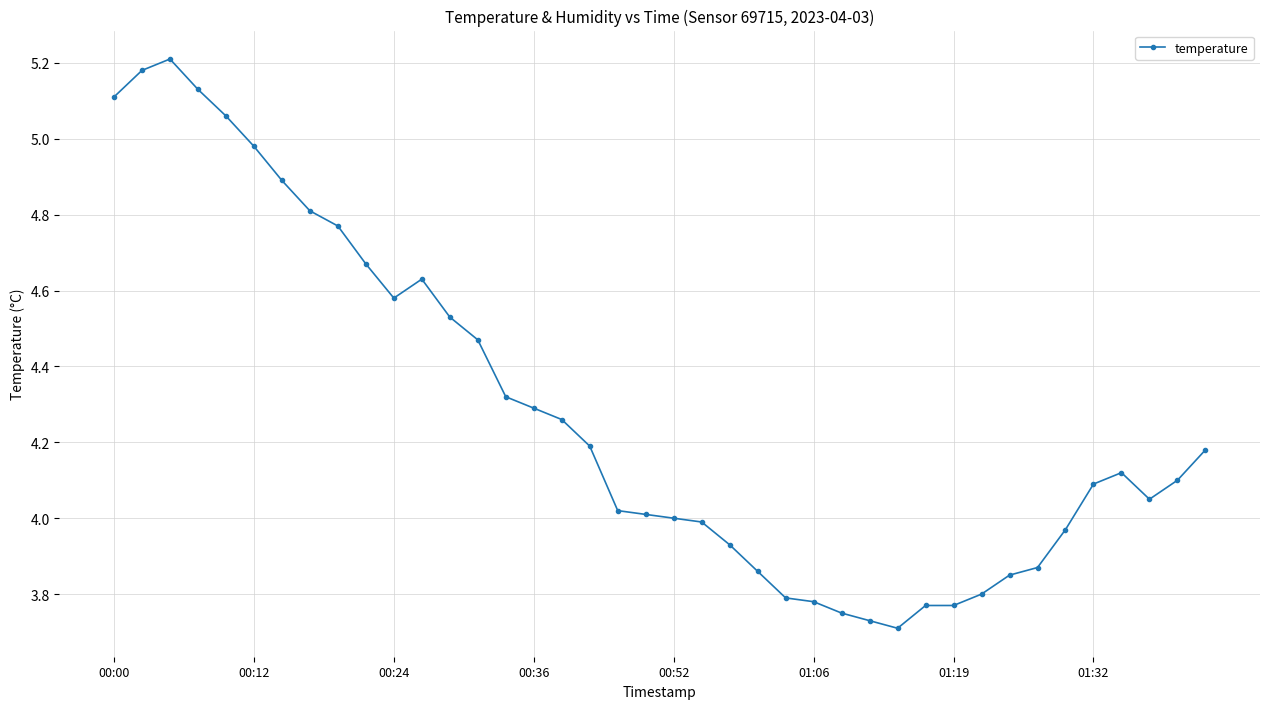

What is the difference between the maximum and minimum values?

1.5